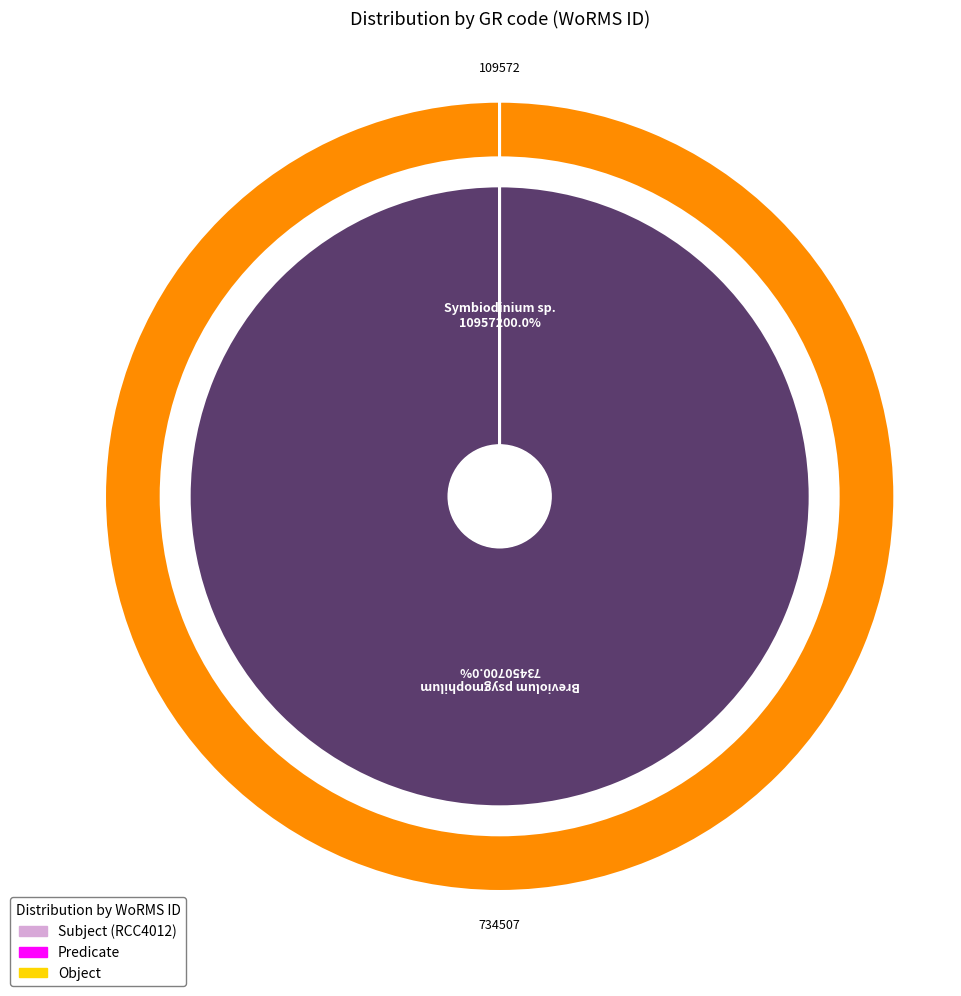

How many segments does this pie chart have?

2